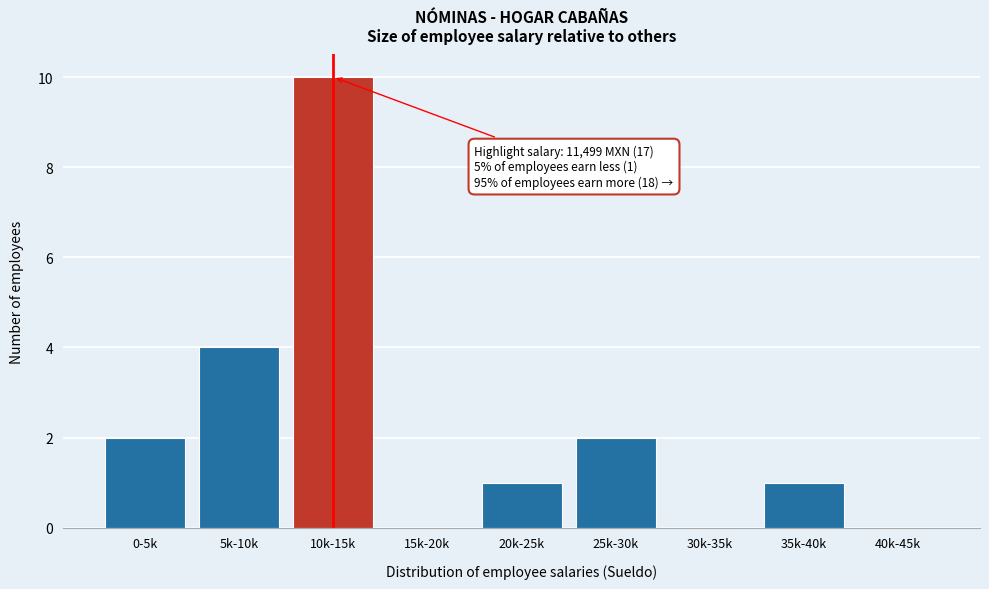

Reading right to left, what are all the values shown in this chart?

40k-45k=0	35k-40k=1	30k-35k=0	25k-30k=2	20k-25k=1	15k-20k=0	10k-15k=10	5k-10k=4	0-5k=2